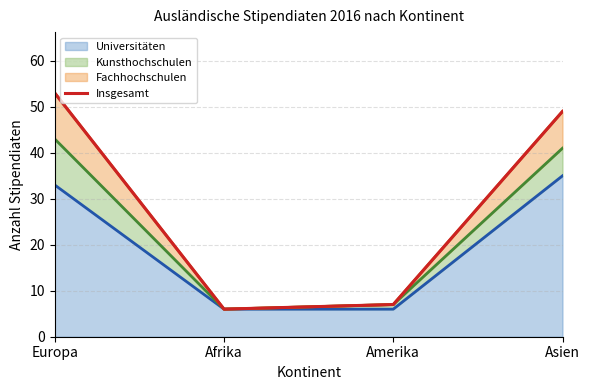

Does the chart display data point markers on the line(s)?

No